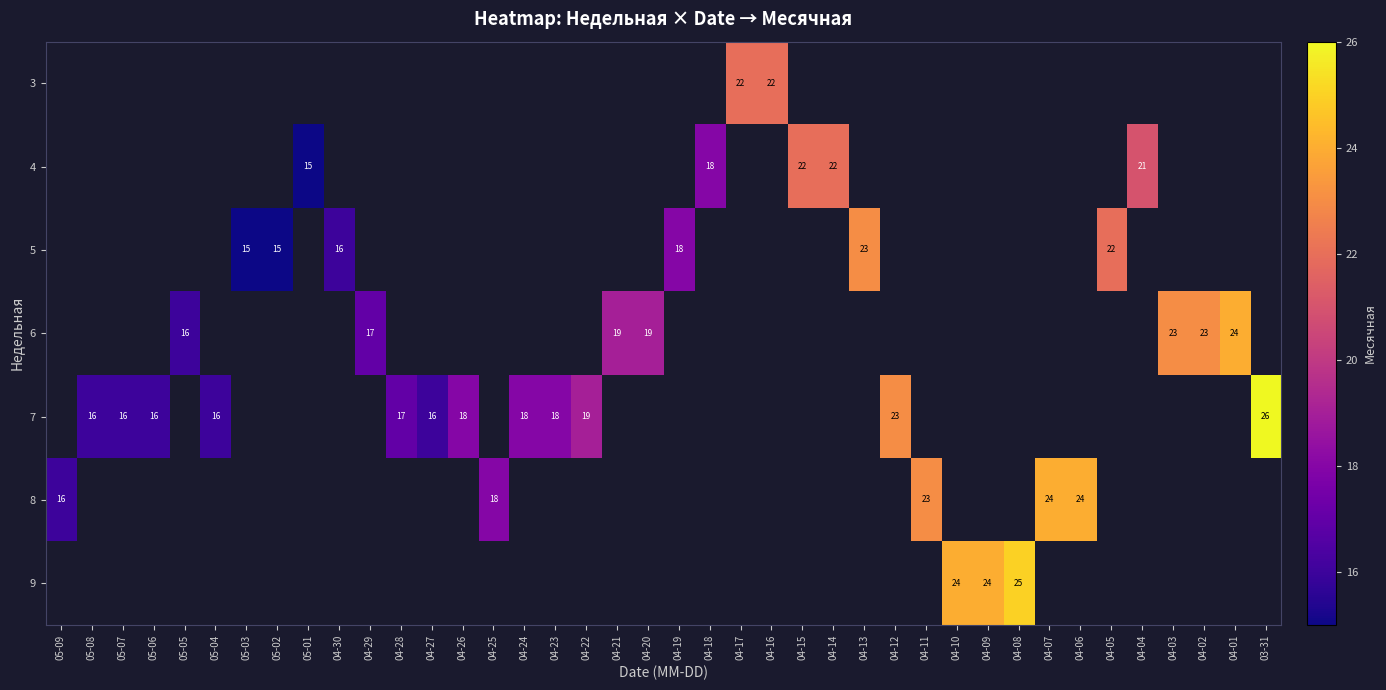

What is the maximum value shown in the chart?

26.0